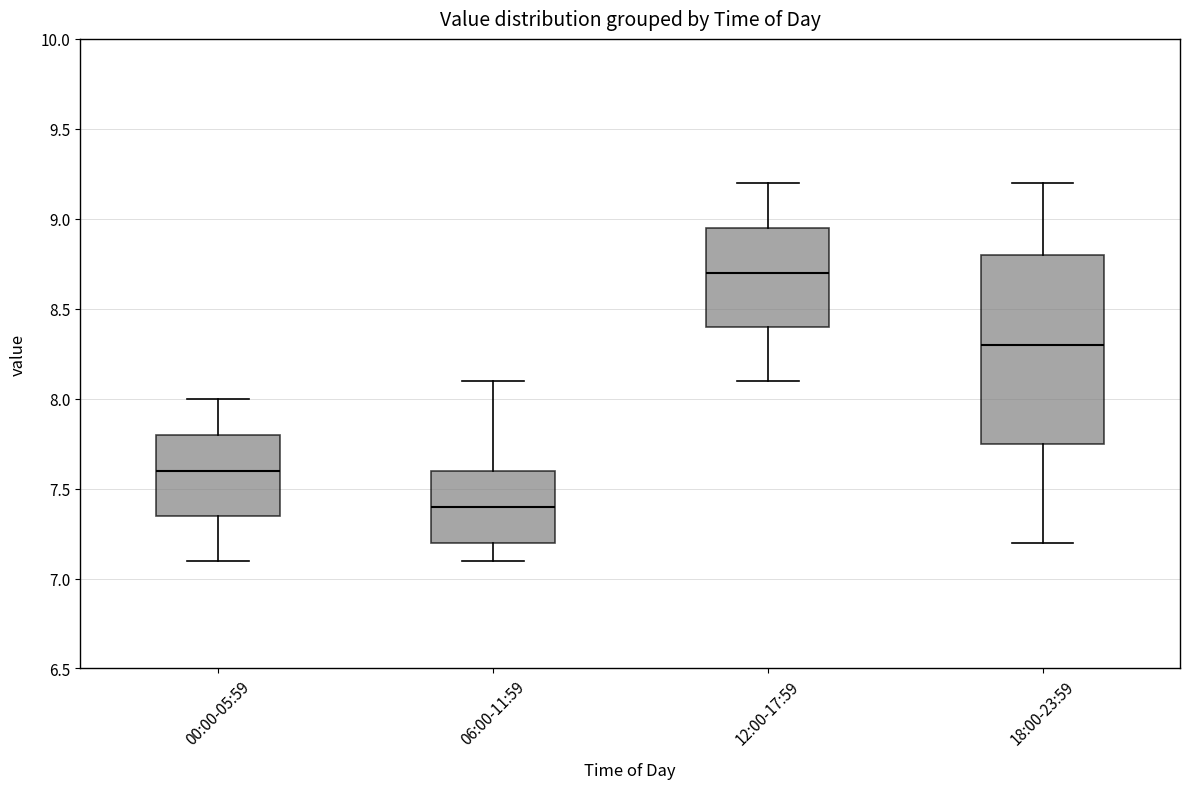

Reading left to right, transcribe this box plot: for each box, give where its median line is, the range the box spans, and where its two whiskers end, as read against the y-axis. The values are not printed on the chart, so give them approximately, as read against the axis.

00:00-05:59: median 7.60, box 7.35 to 7.80, whiskers 7.10 to 8.00
06:00-11:59: median 7.40, box 7.20 to 7.60, whiskers 7.10 to 8.10
12:00-17:59: median 8.70, box 8.40 to 8.95, whiskers 8.10 to 9.20
18:00-23:59: median 8.30, box 7.75 to 8.80, whiskers 7.20 to 9.20